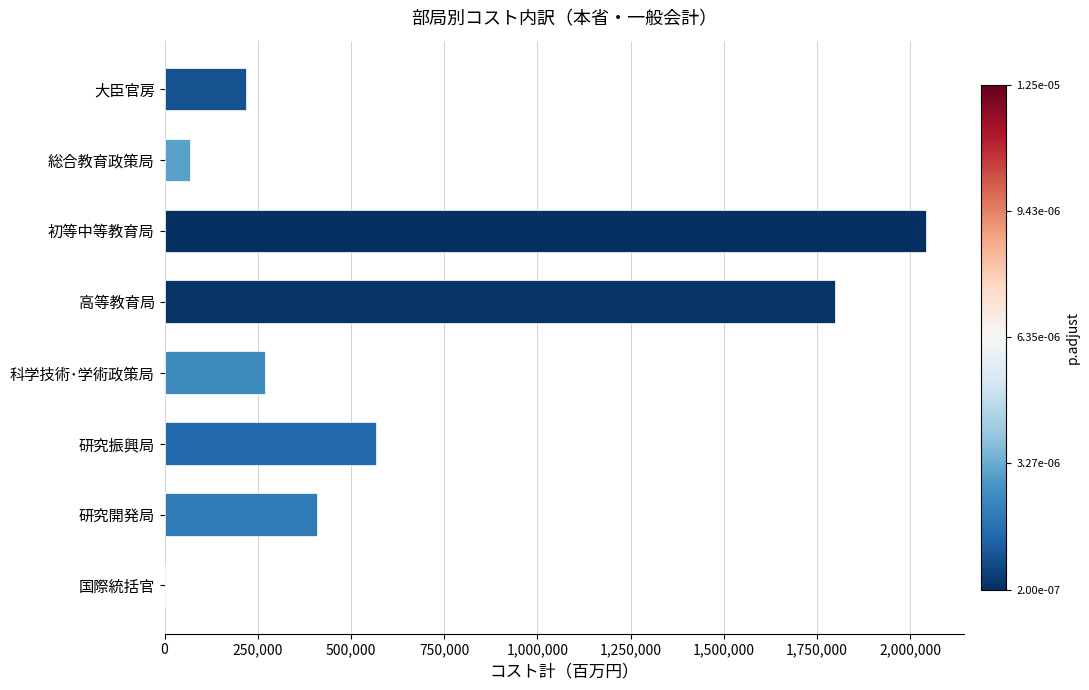

Between 初等中等教育局 and 国際統括官, which is larger?

初等中等教育局